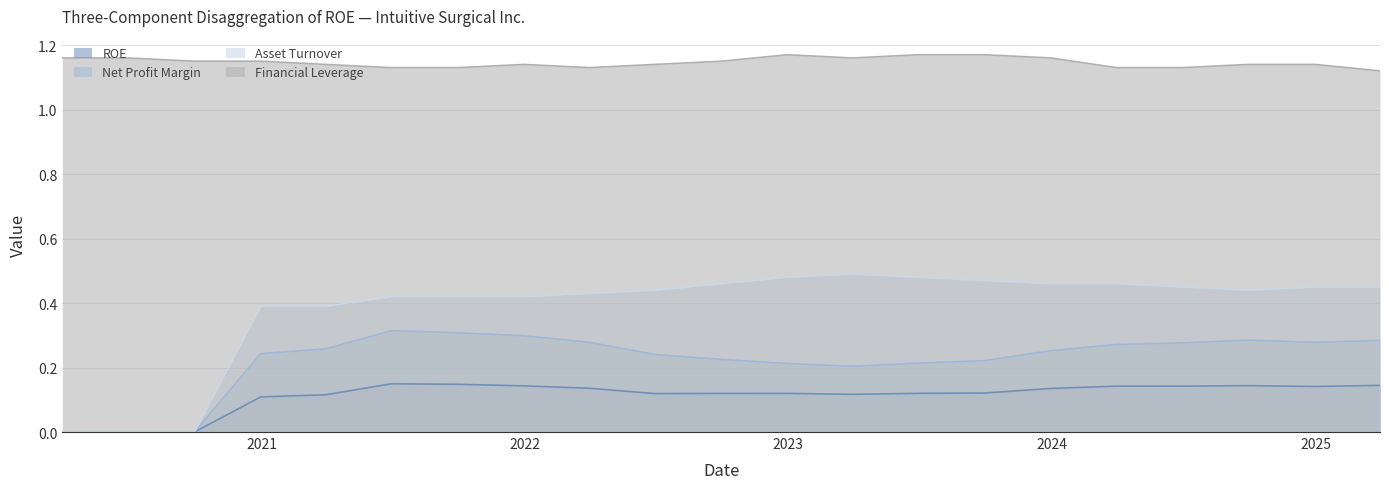

Is the value of ROE at 2020-06-30 greater than the value of Net Profit Margin at 2021-06-30?

No